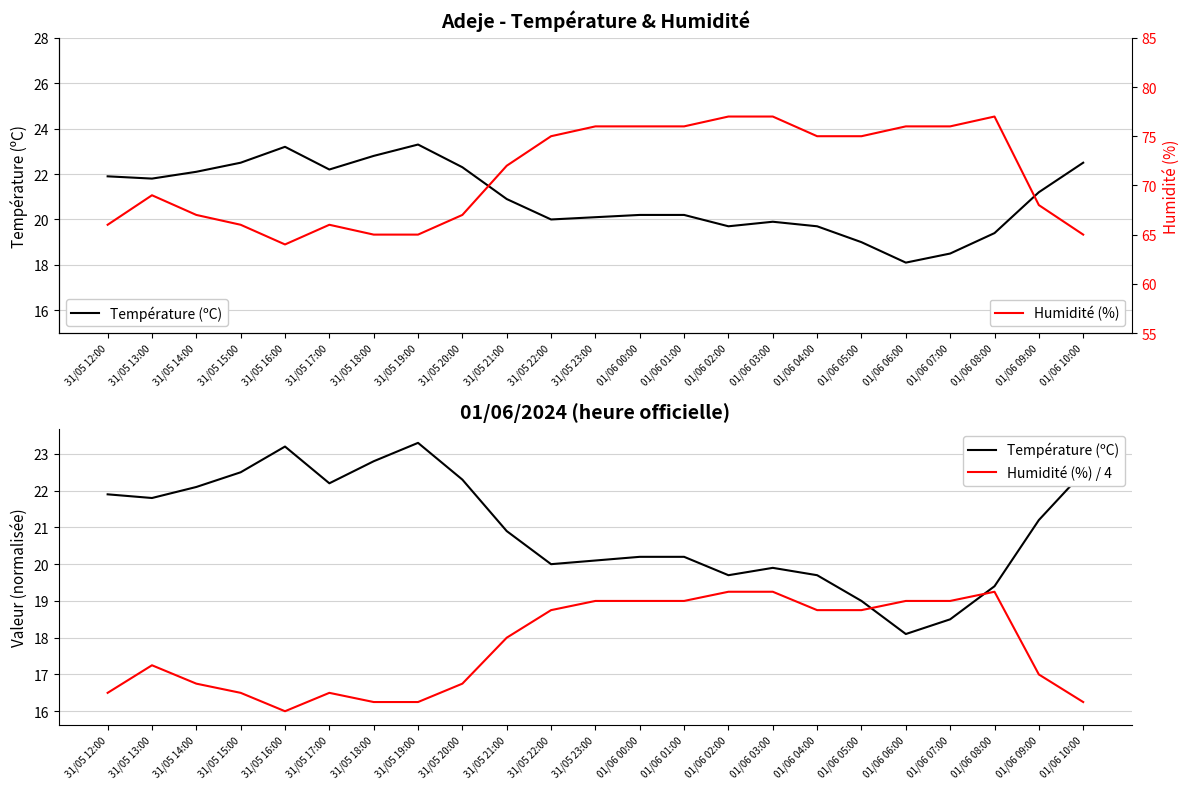

How many times do Température (ºC) and Humidité (%) / 4 cross each other?

2